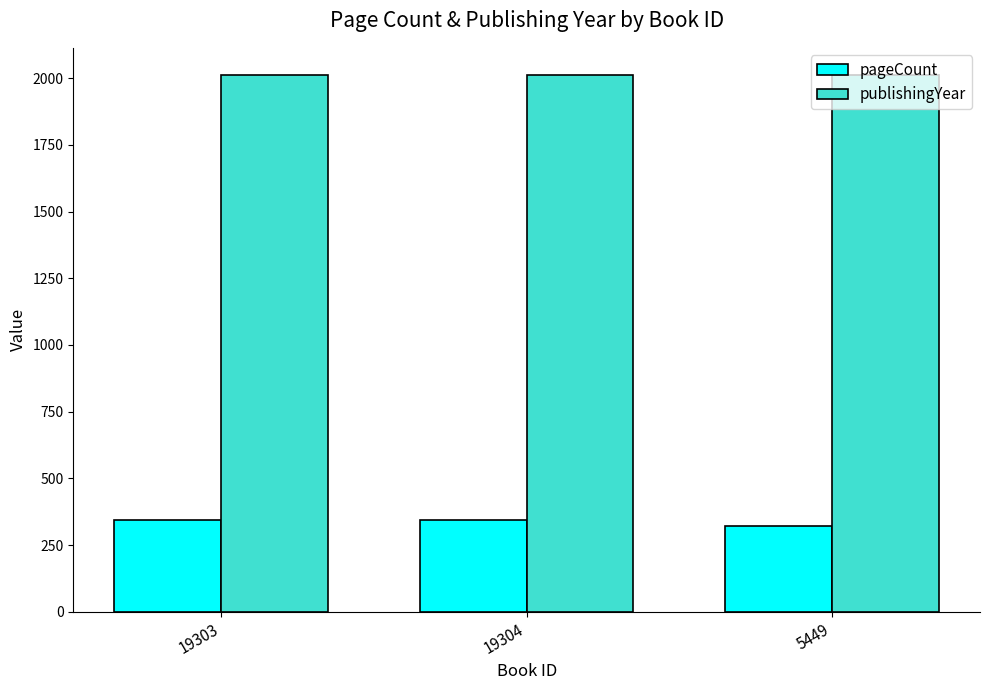

What is the label of the 3rd bar from the right?

19303